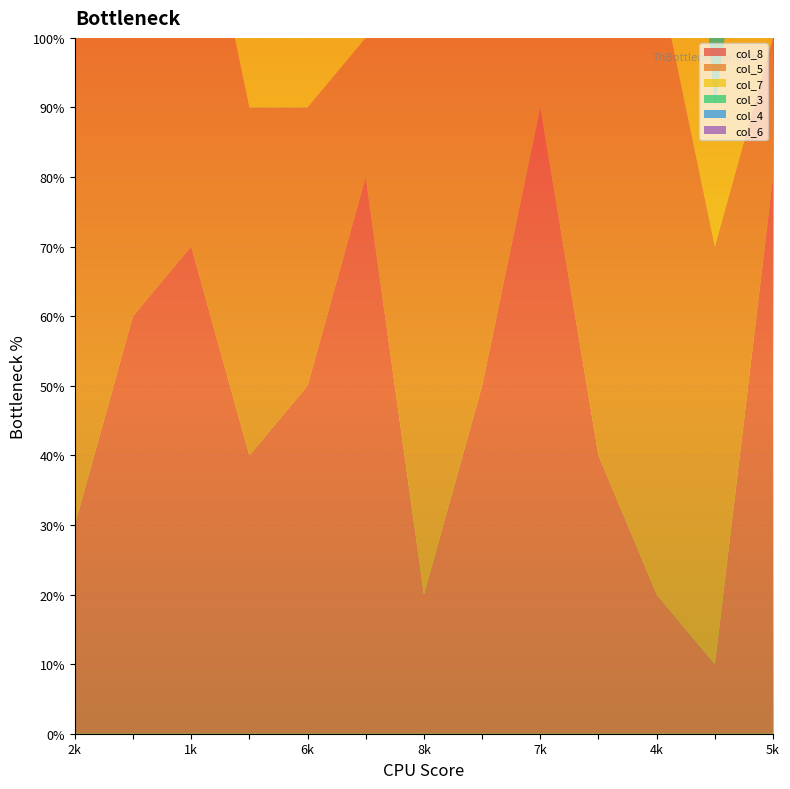

Reading left to right, what are all the values shown in this chart?

col_8: 3	6	7	4	5	8	2	5	9	4	2	1	8
col_5: 9	8	6	5	4	2	9	5	4	7	9	6	2
col_7: 1	7	5	2	6	9	1	4	3	1	8	2	5
col_3: 7	3	8	9	5	4	3	2	1	6	7	4	3
col_4: 2	8	7	6	4	3	5	8	9	5	6	2	7
col_6: 1	1	8	4	9	5	7	6	2	4	1	3	8